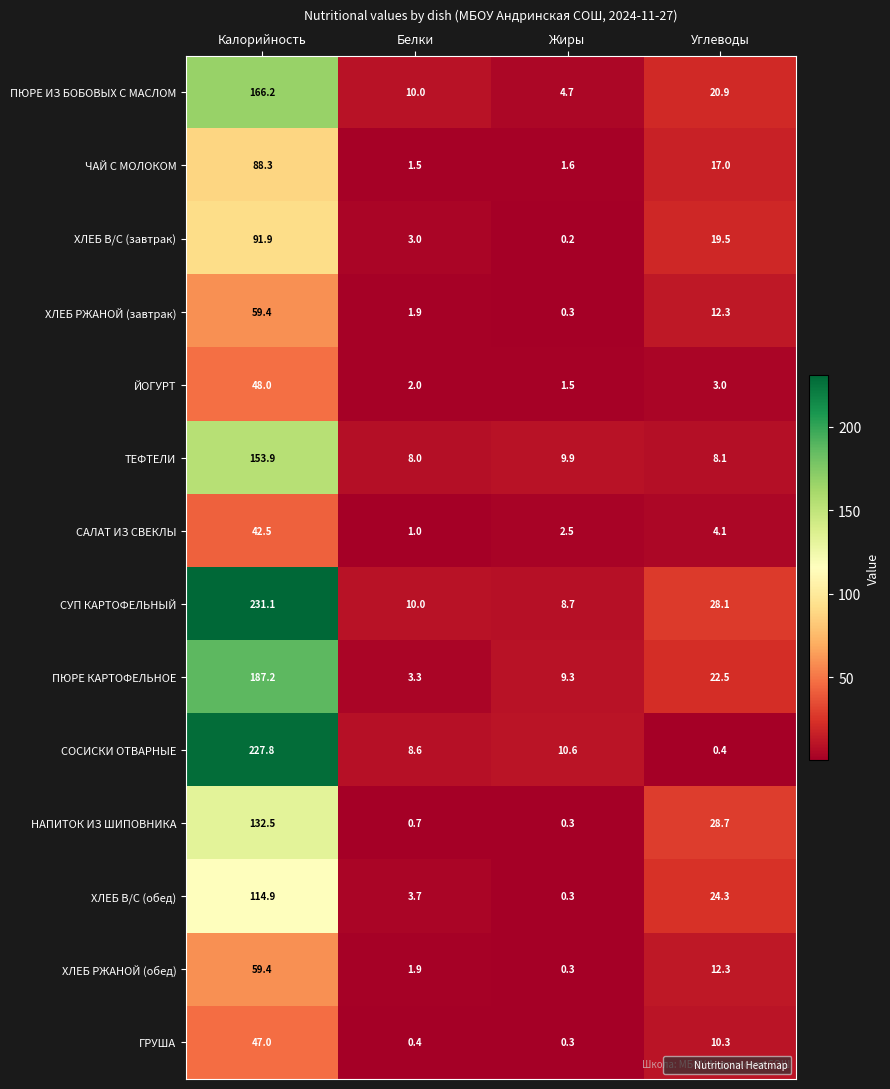

List the labels in order of ХЛЕБ В/С (завтрак) value, smallest first.

Жиры, Белки, Углеводы, Калорийность